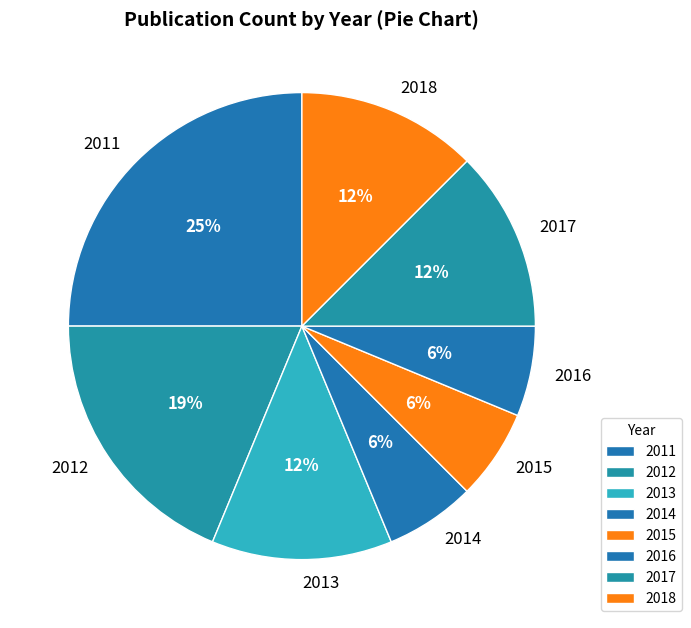

Is it true that 2016 is 12% of the pie?

False